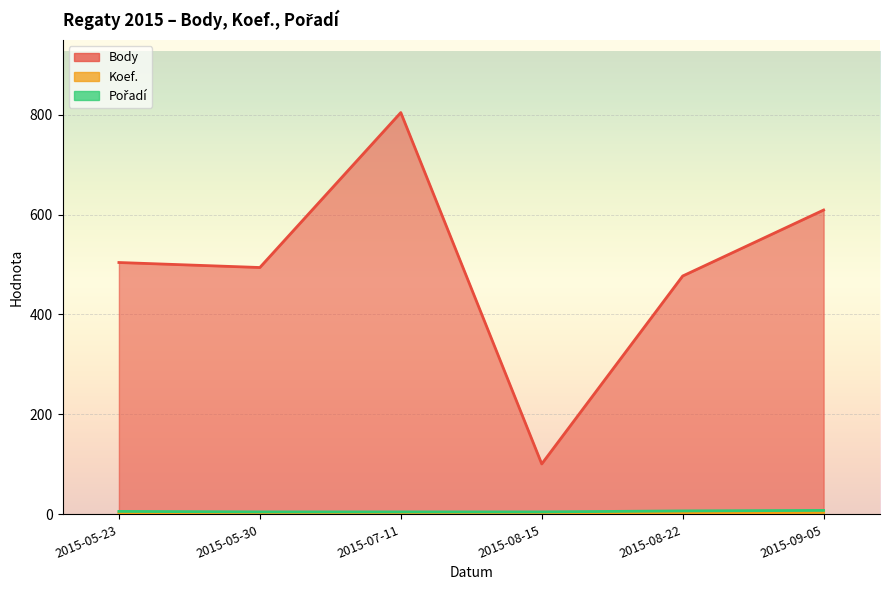

List the labels in order of Koef. value, smallest first.

2015-08-15, 2015-05-30, 2015-07-11, 2015-05-23, 2015-08-22, 2015-09-05